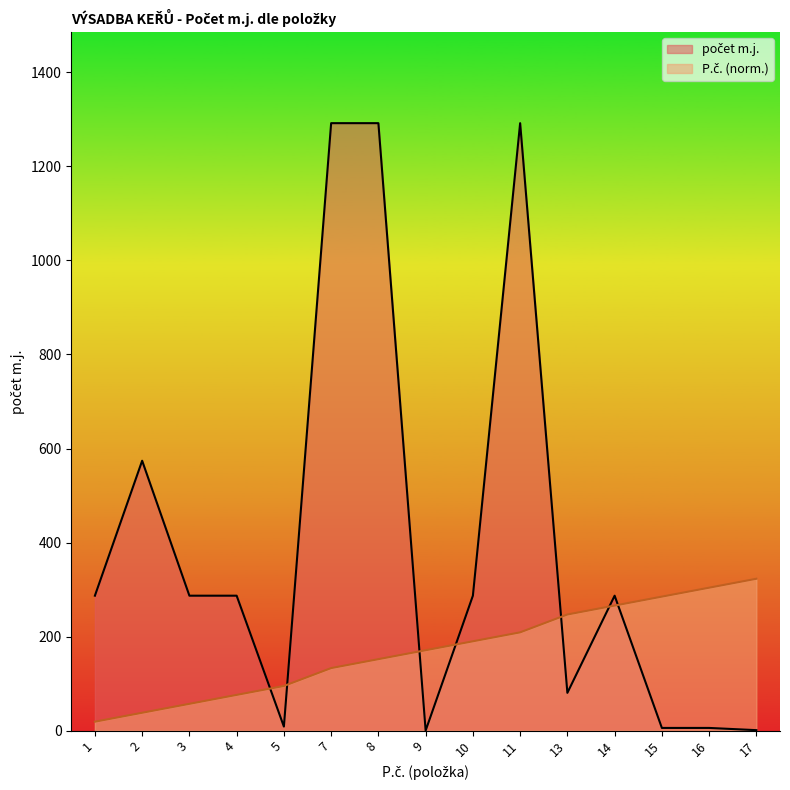

Which series has the largest total across all categories?

počet m.j.